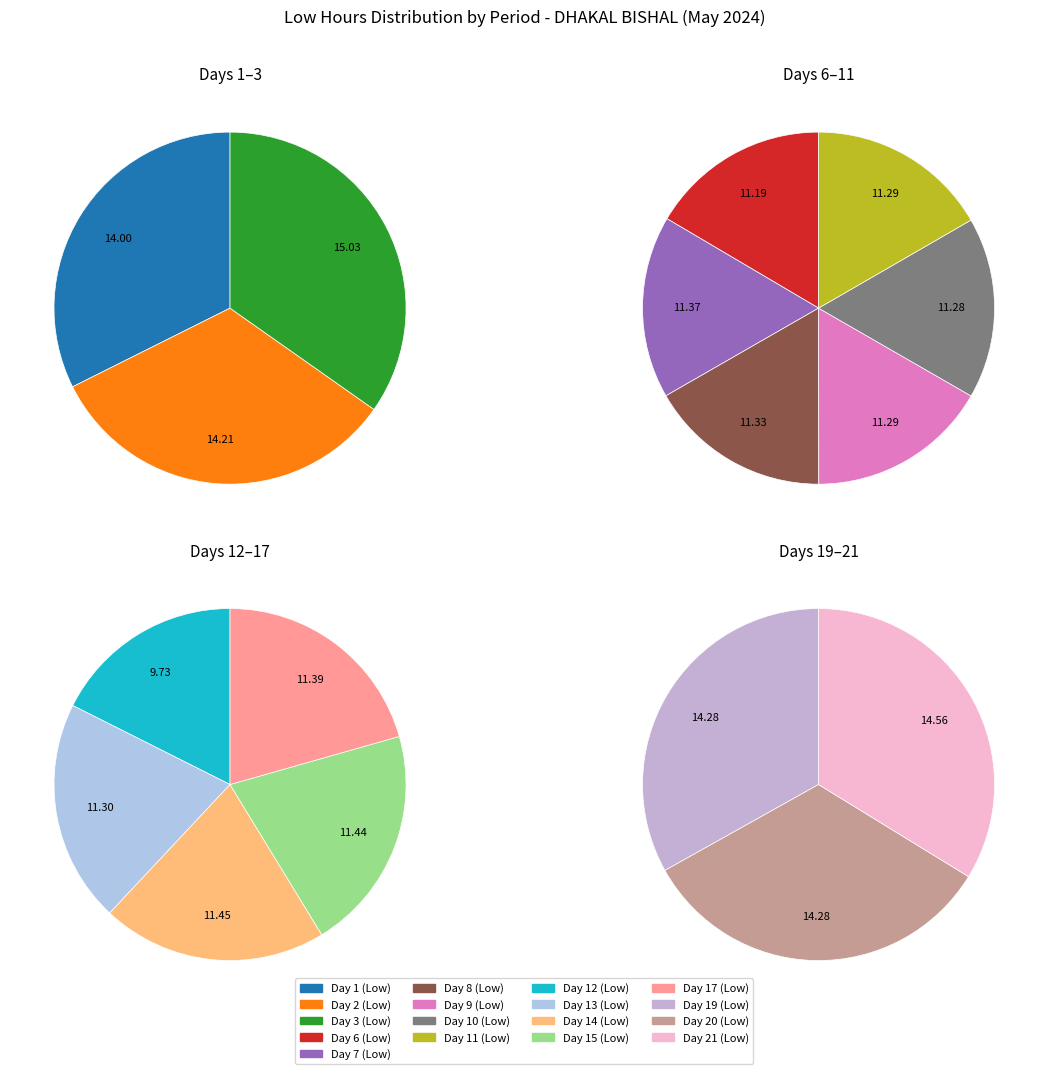

Does any single category account for the majority?

No